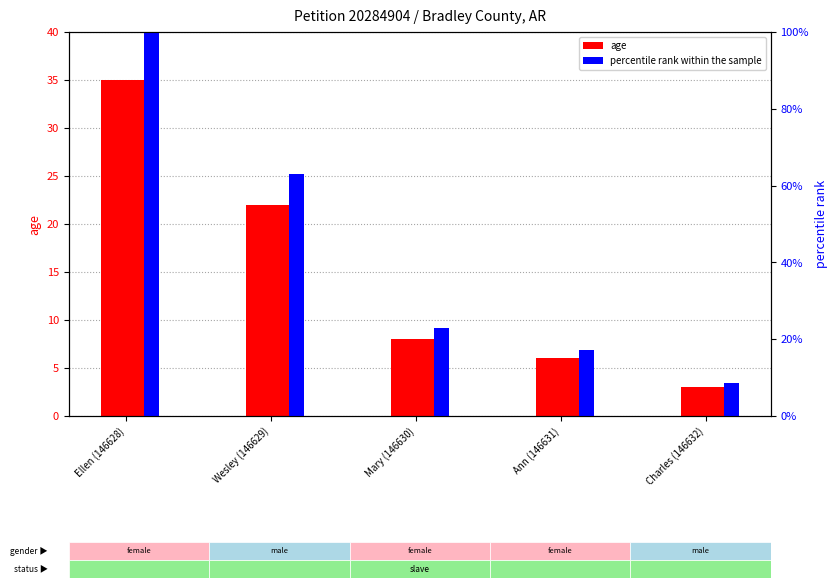

Reading left to right, list all the values displayed in this chart.

age: 35.0	22.0	8.0	6.0	3.0
percentile rank within the sample: 1.0	0.6	0.2	0.2	0.1